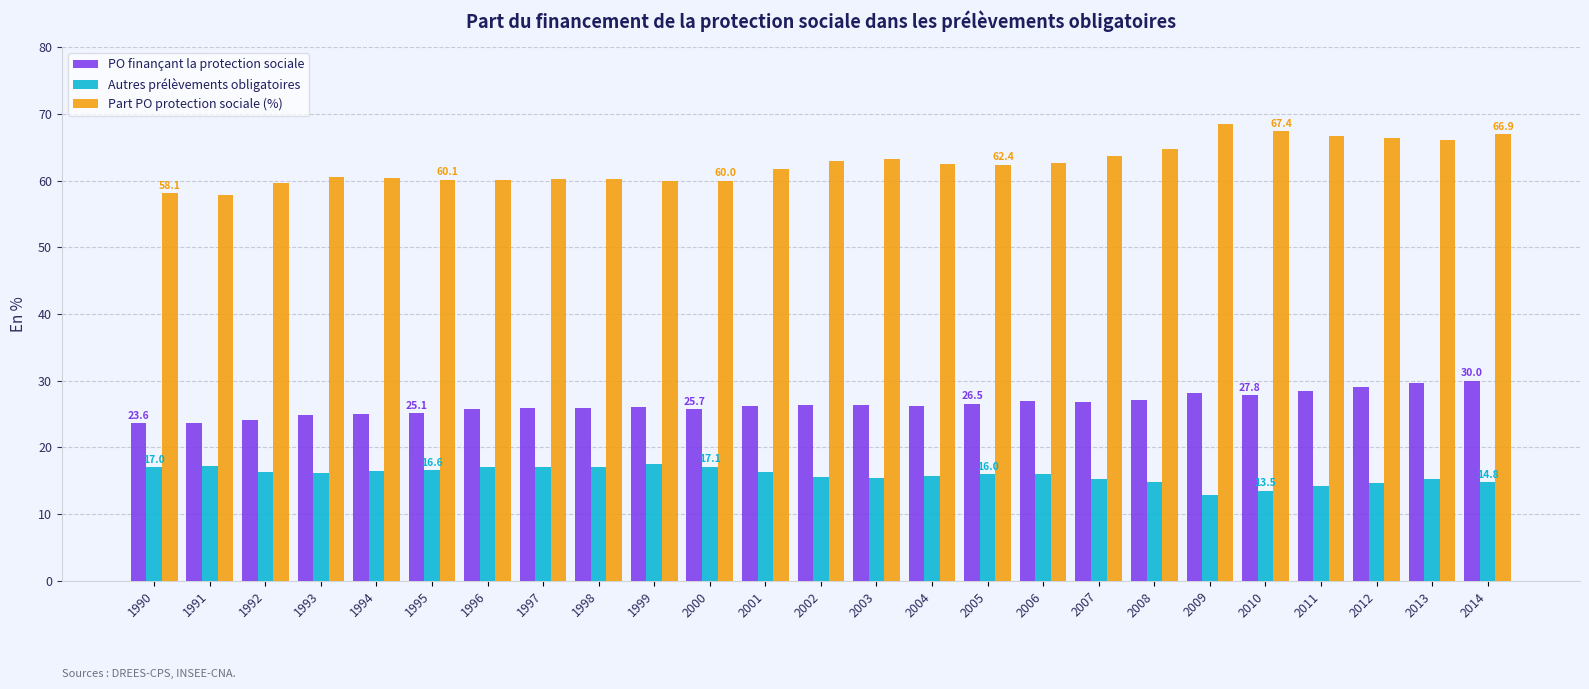

At how many categories does at least one series exceed 31?

25